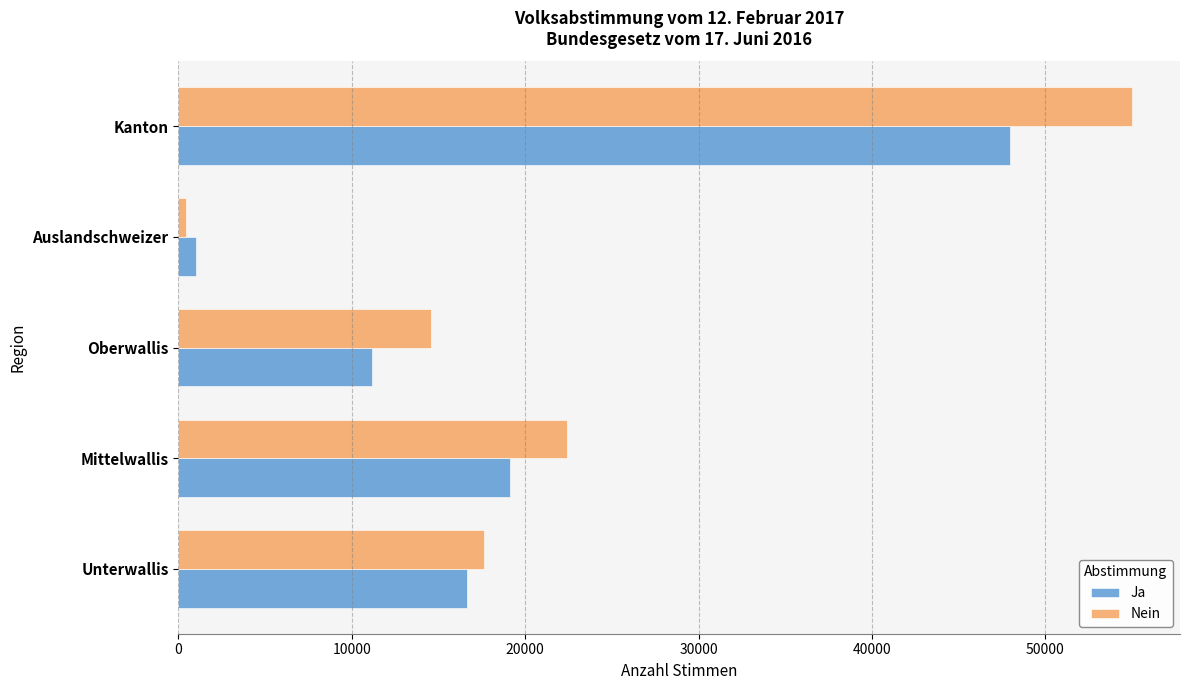

At which category is the sum across all series the highest?

Kanton